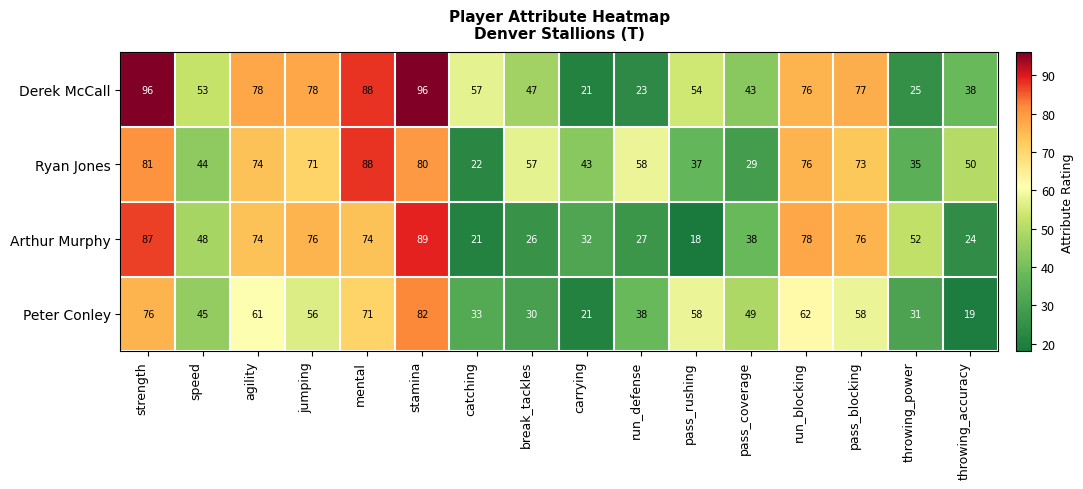

At which category is the sum across all series the highest?

stamina